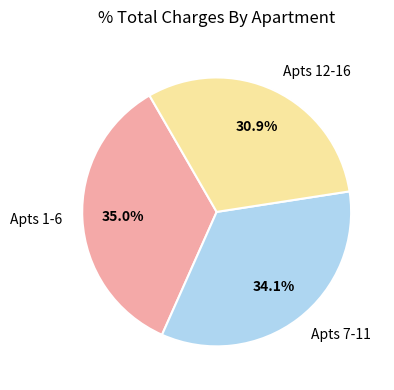

How many segments does this pie chart have?

3